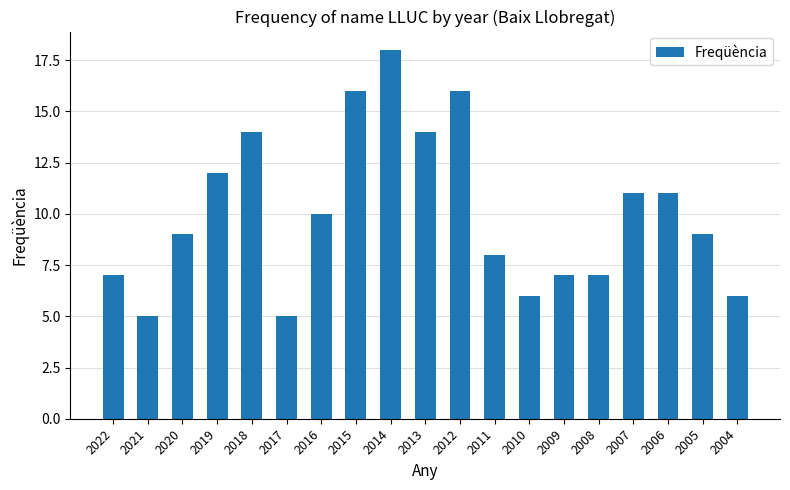

The chart shows a value of 14 at 2013. True or false?

True